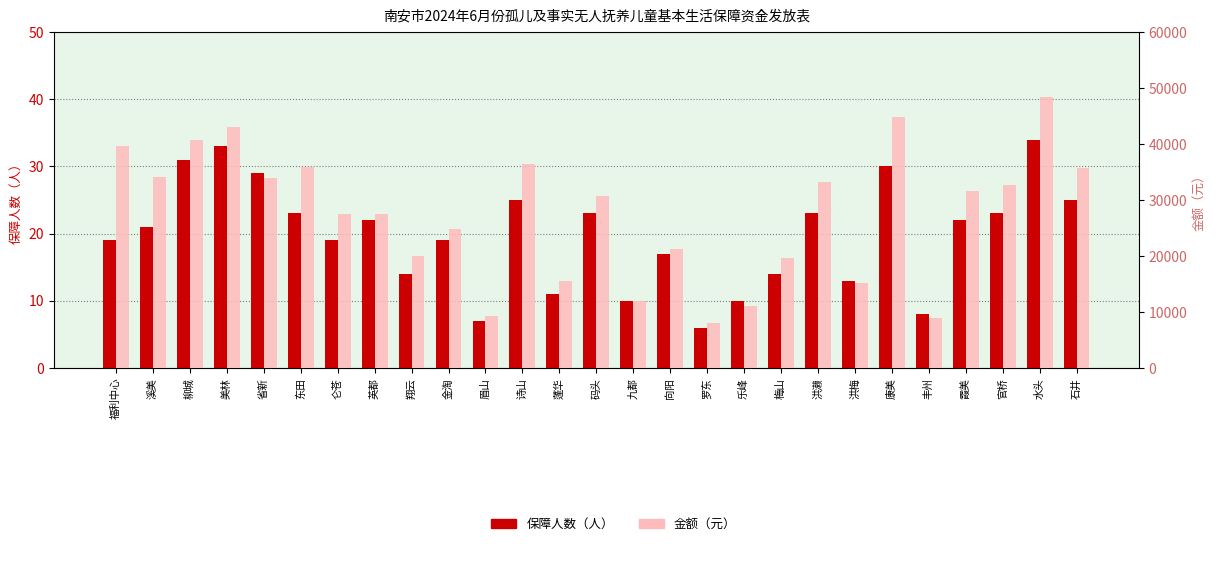

At which label does 保障人数（人） reach its minimum?

罗东